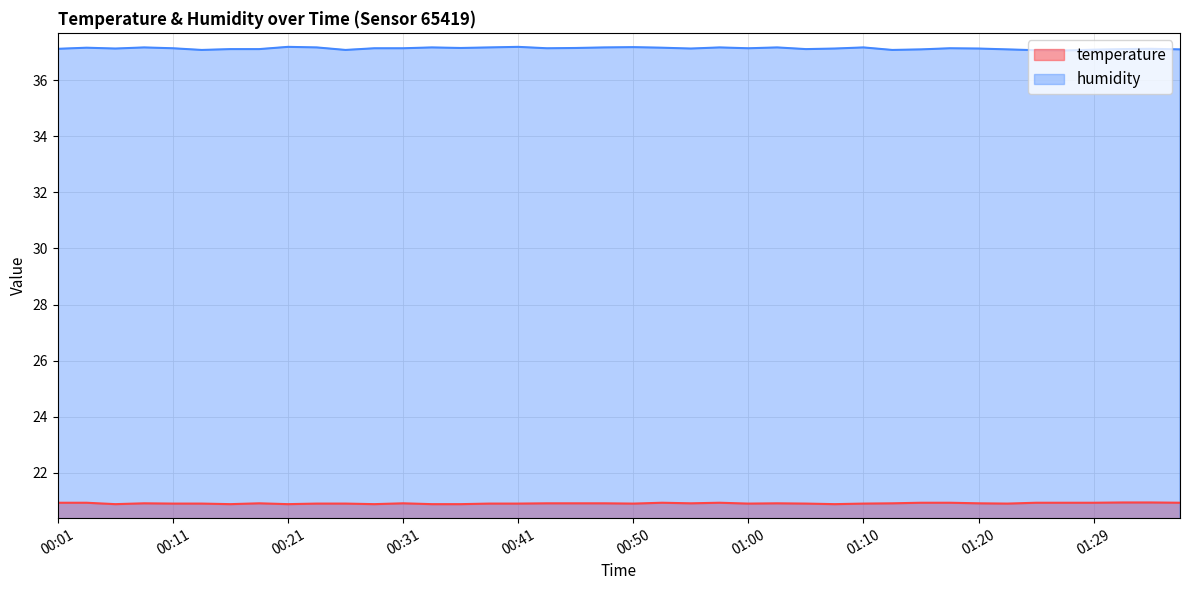

True or false: temperature has a value of 20.9 at 01:20.

True